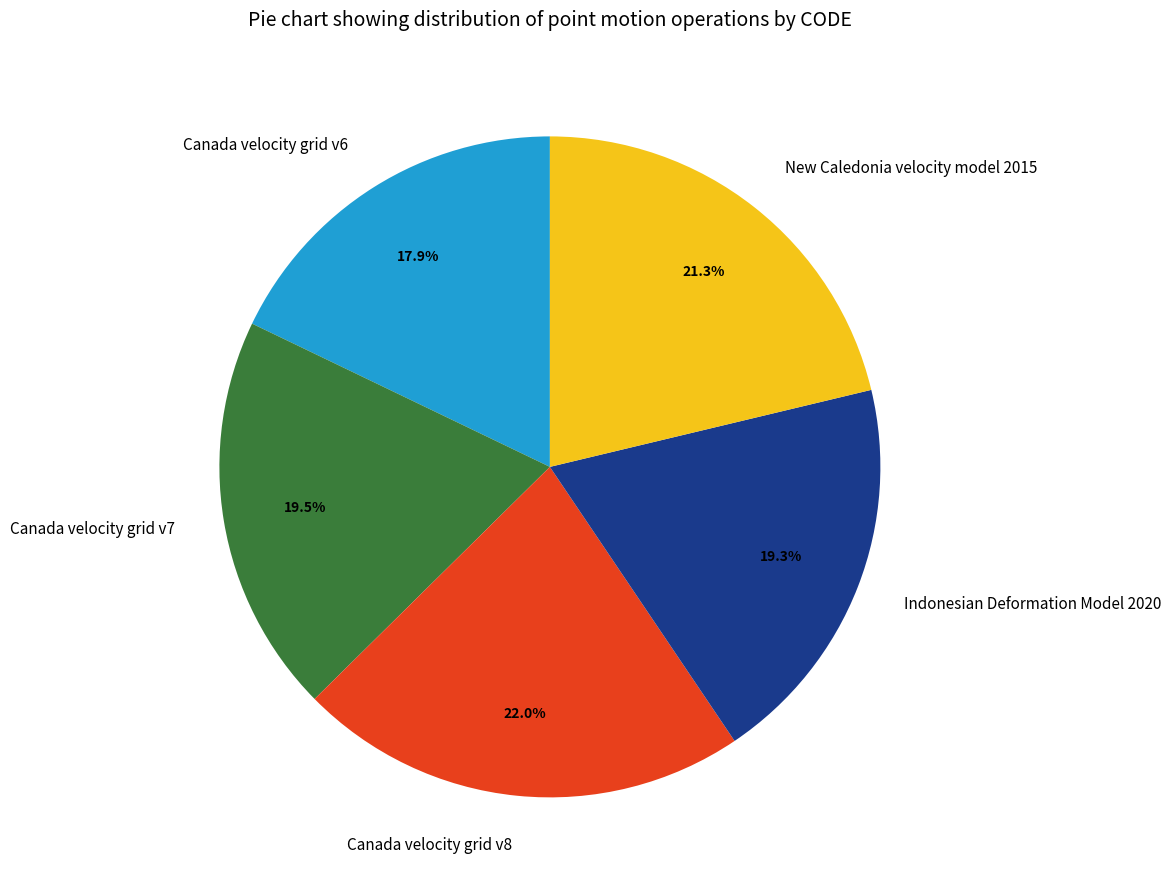

How many slices are in this pie chart?

5